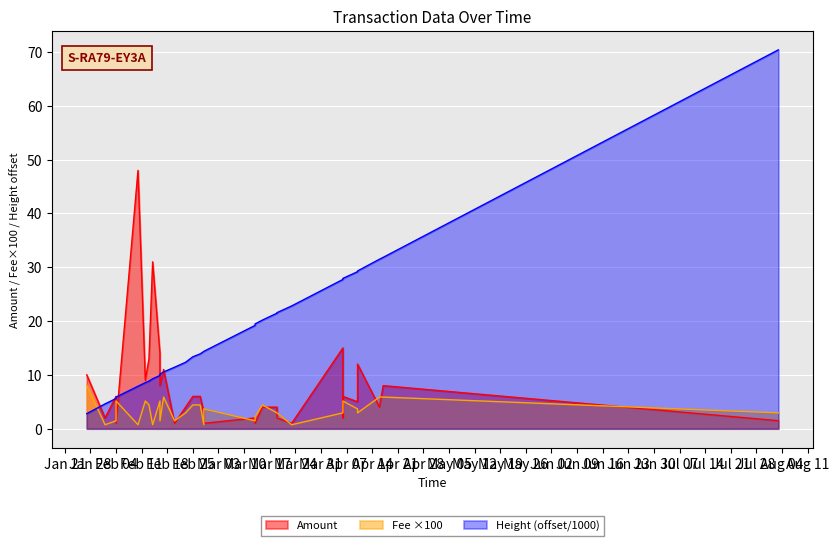

How many values in the Amount series are below 5?

15